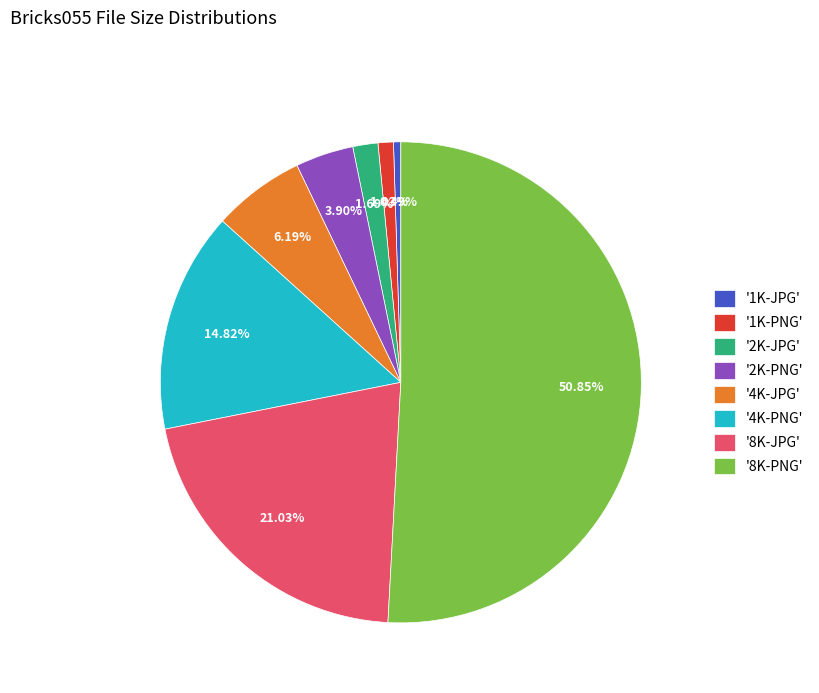

Does '8K-PNG' represent more than half of the total?

Yes